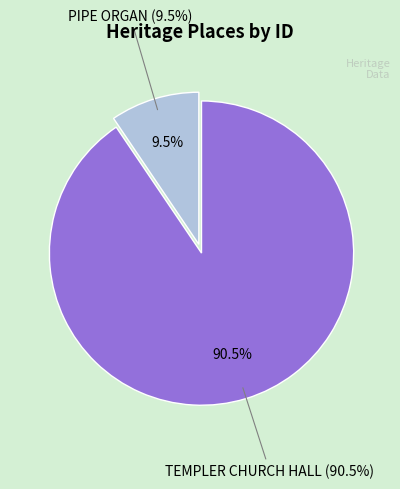

Does PIPE ORGAN represent more than half of the total?

No